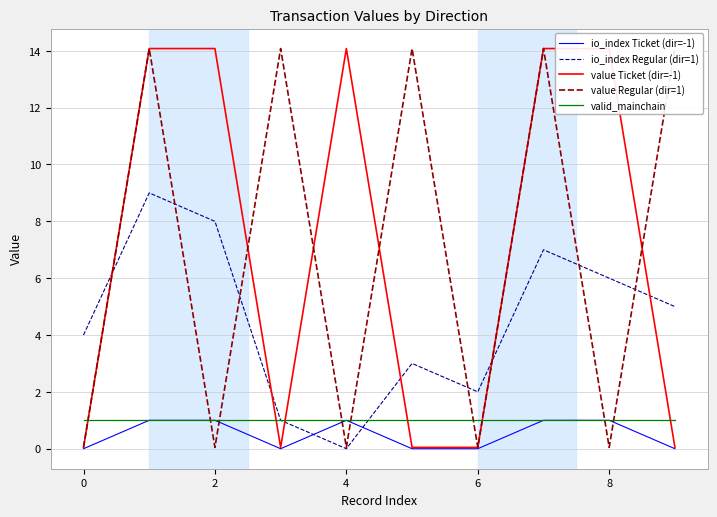

After their last crossing, which series has the higher values: value Ticket (dir=-1) or valid_mainchain?

valid_mainchain